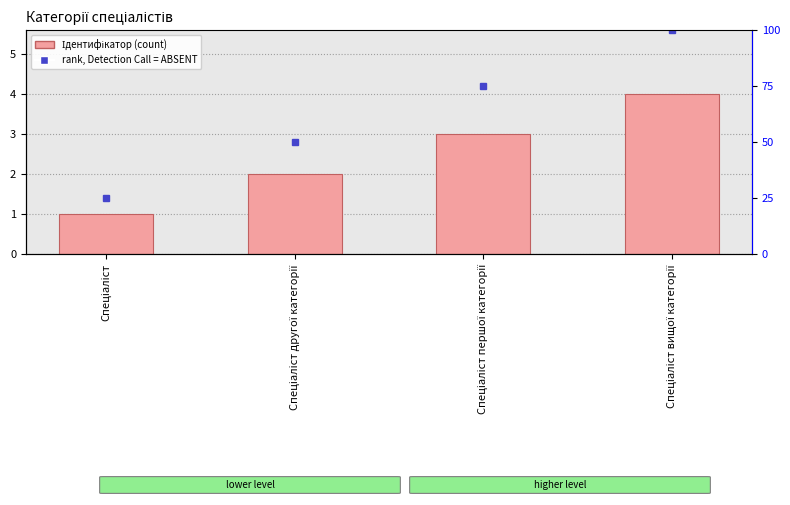

Reading left to right, what are all the values shown in this chart?

Ідентифікатор: 1	2	3	4
rank, Detection Call = ABSENT: 25	50	75	100